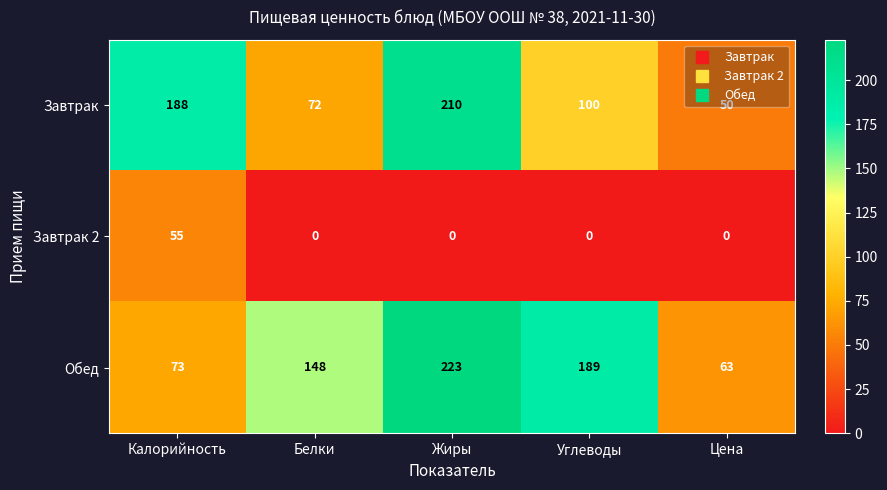

What is the difference between the maximum and second lowest values in the Обед series?

150